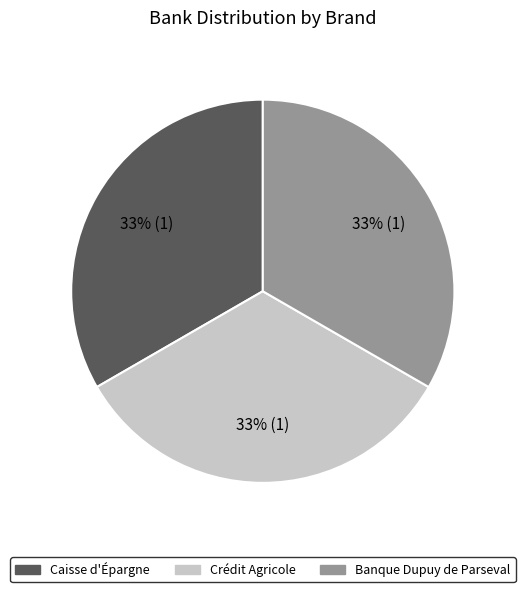

To the nearest percent, what is the average slice percentage?

33%